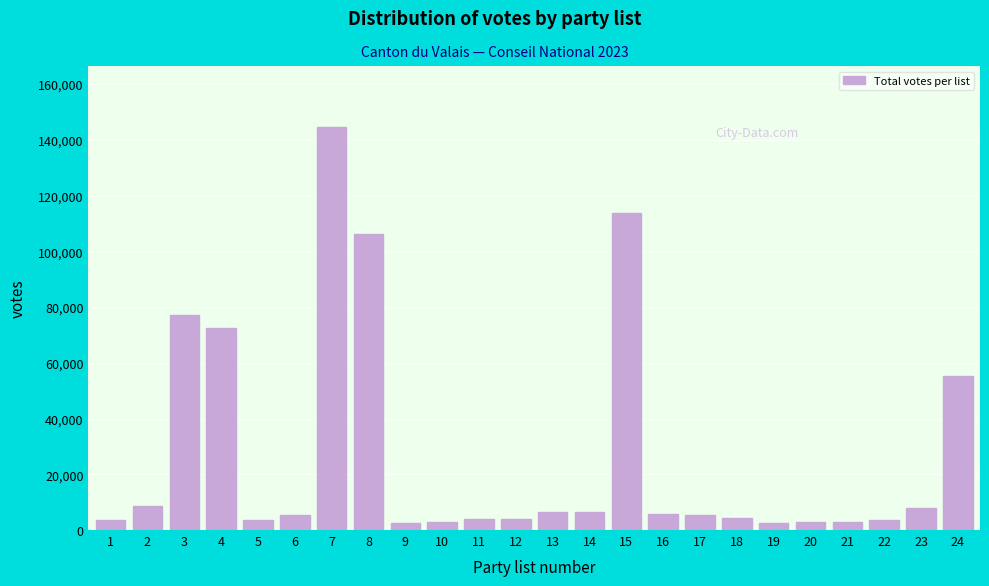

What is the difference between the second highest and second lowest values?

110990